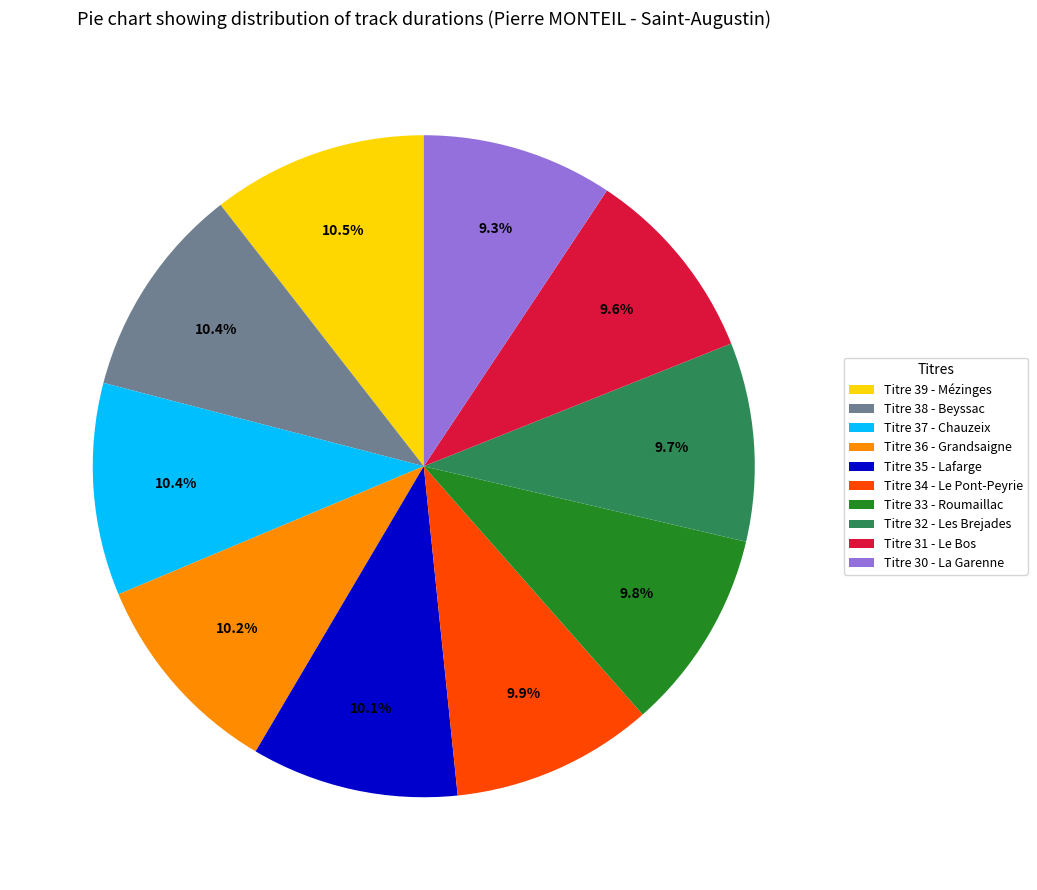

Approximately how many times larger is the value at Titre 30 - La Garenne compared to Titre 31 - Le Bos?

1.0